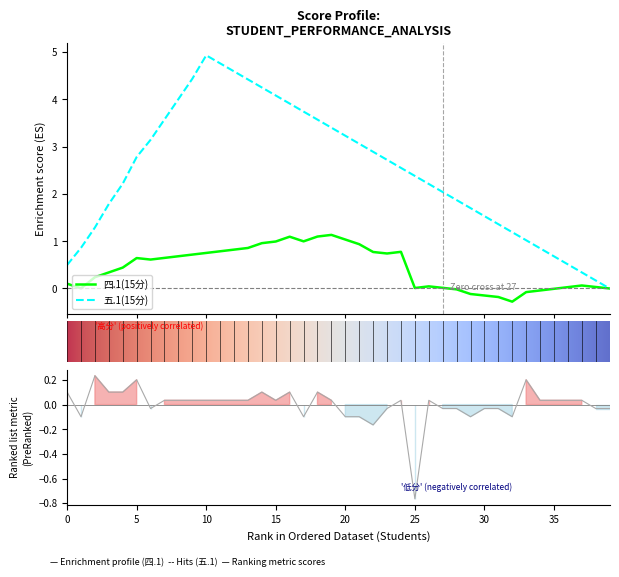

How many values are below zero?

16